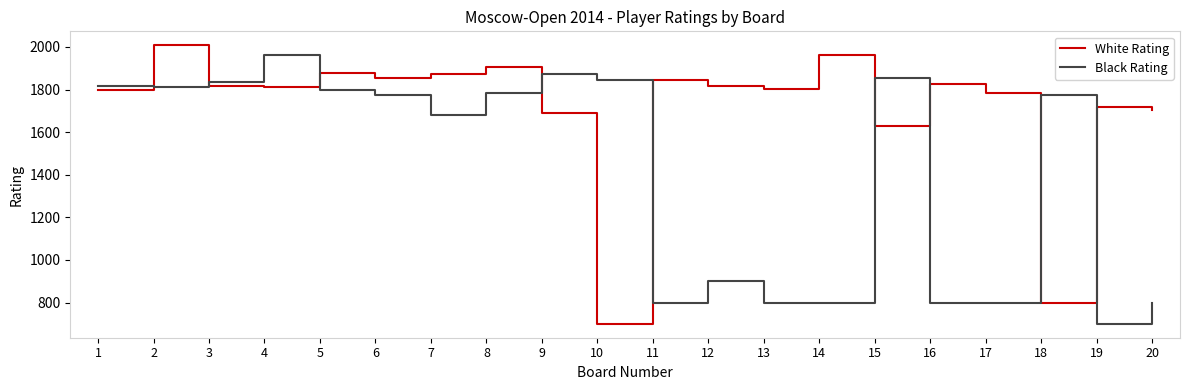

What is the lowest value of the Black Rating series?

700